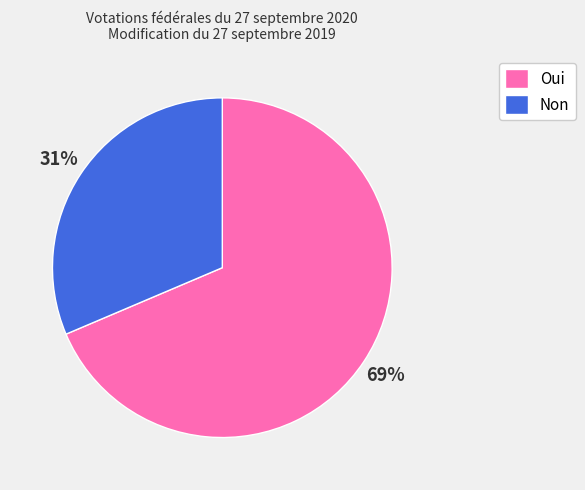

Between Oui and Non, which is larger?

Oui